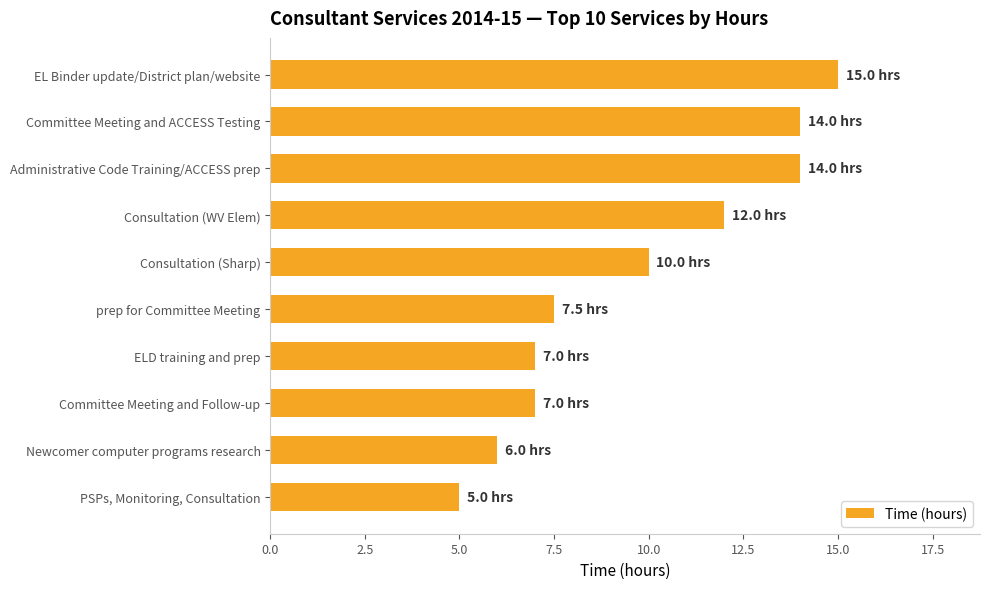

What is the ratio of the value at PSPs, Monitoring, Consultation to the value at EL Binder update/District plan/website?

0.3